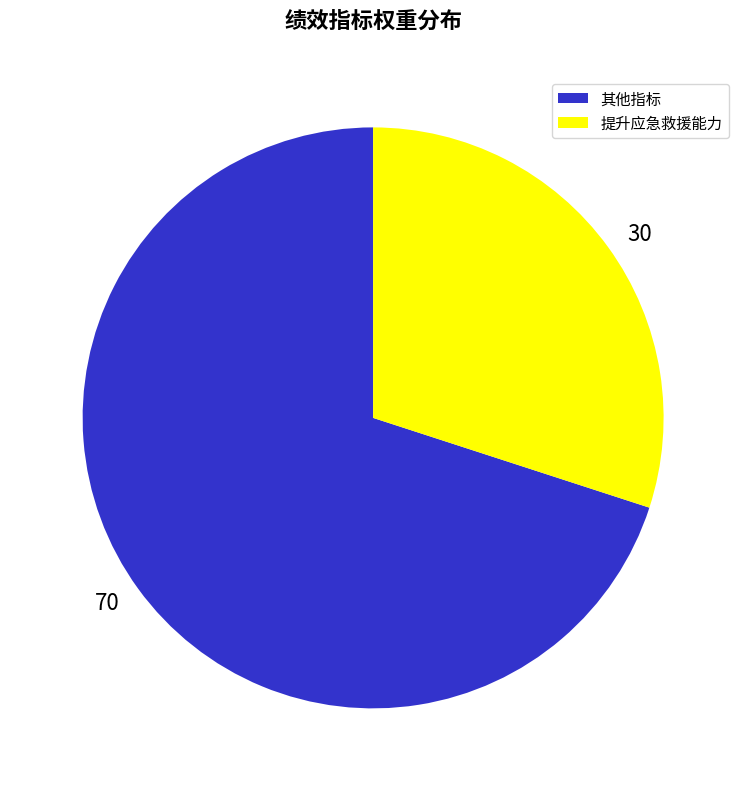

Does 30 represent more than half of the total?

No